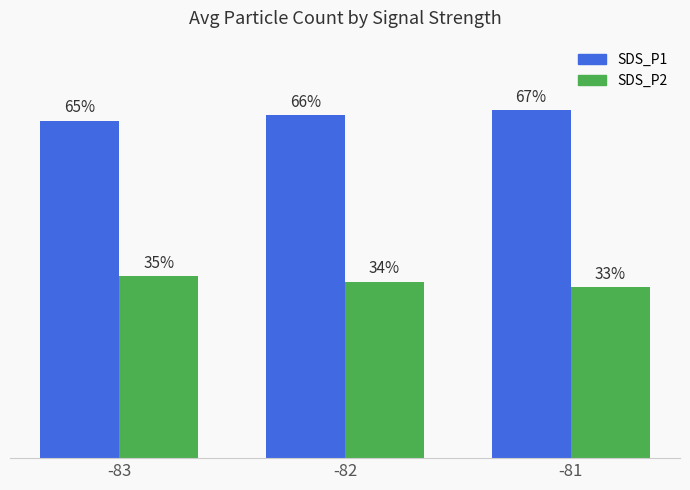

List the series in order of their peak value, highest first.

SDS_P1, SDS_P2